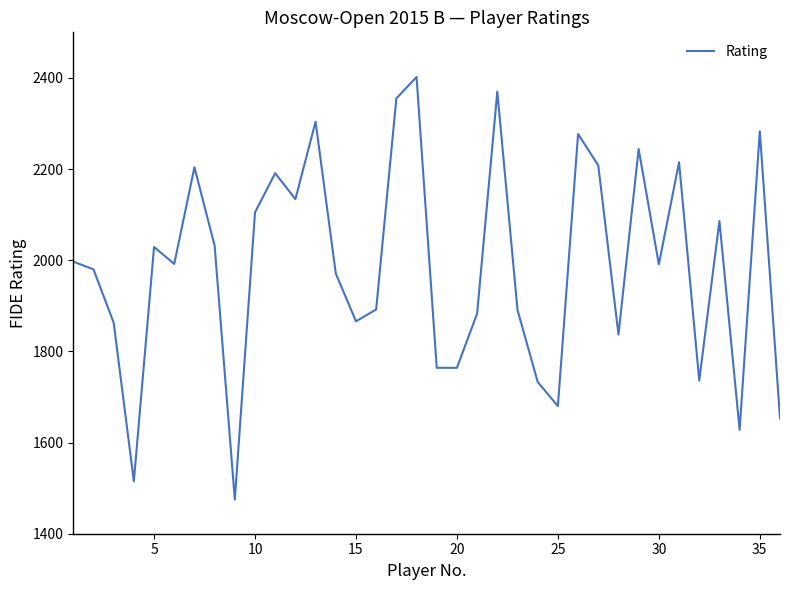

What is the difference between the maximum and minimum values?

927